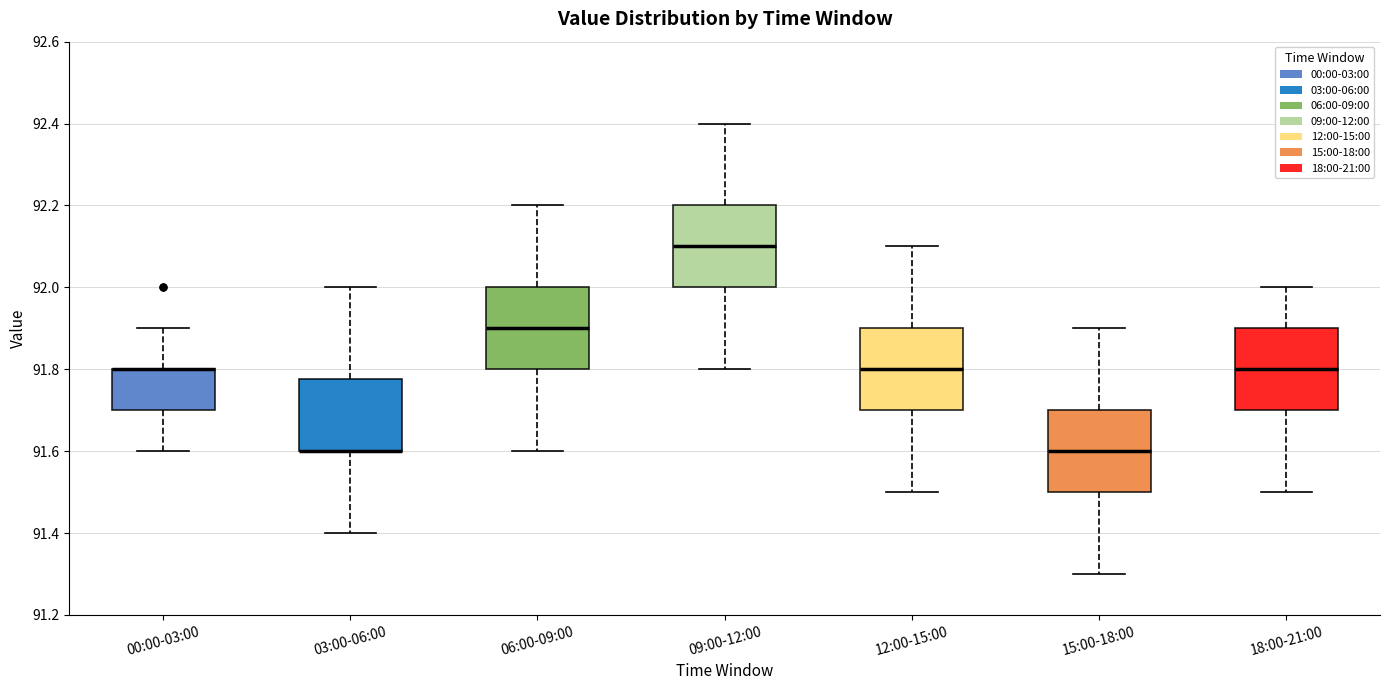

Reading left to right, transcribe this box plot: for each box, give where its median line is, the range the box spans, and where its two whiskers end, as read against the y-axis. The values are not printed on the chart, so give them approximately, as read against the axis.

00:00-03:00: median 91.80 (drawn on the box's upper edge), box 91.70 to 91.80, whiskers 91.60 to 91.90
03:00-06:00: median 91.60 (drawn on the box's lower edge), box 91.60 to 91.78, whiskers 91.40 to 92.00
06:00-09:00: median 91.90, box 91.80 to 92.00, whiskers 91.60 to 92.20
09:00-12:00: median 92.10, box 92.00 to 92.20, whiskers 91.80 to 92.40
12:00-15:00: median 91.80, box 91.70 to 91.90, whiskers 91.50 to 92.10
15:00-18:00: median 91.60, box 91.50 to 91.70, whiskers 91.30 to 91.90
18:00-21:00: median 91.80, box 91.70 to 91.90, whiskers 91.50 to 92.00